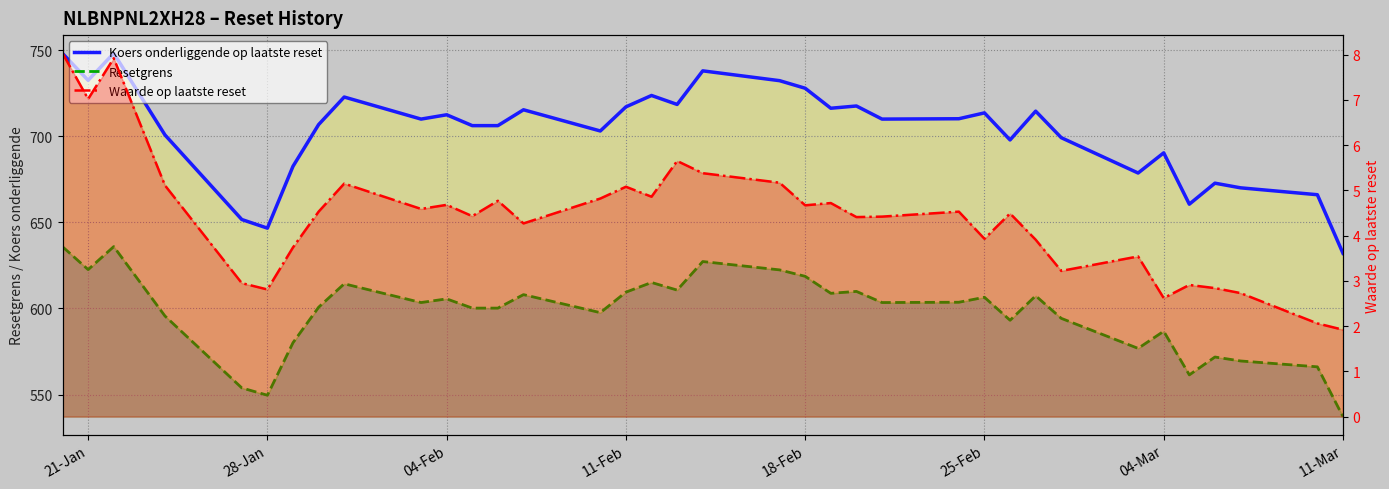

Reading left to right, extract all data points from this chart.

Koers onderliggende op laatste reset: 748.0	732.4	748.1	700.7	651.6	646.6	682.5	706.7	722.7	709.9	712.4	706.1	706.1	715.3	703.0	717.0	723.6	718.4	737.9	732.2	727.8	716.2	717.5	709.9	710.1	713.5	697.8	714.5	699.1	678.6	690.3	660.5	672.7	670.0	666.0	632.0
Resetgrens: 635.8	622.5	635.9	595.6	553.9	549.6	580.1	600.7	614.3	603.4	605.5	600.2	600.2	608.0	597.5	609.5	615.1	610.6	627.2	622.4	618.6	608.8	609.9	603.4	603.6	606.5	593.1	607.3	594.2	576.8	586.8	561.4	571.8	569.5	566.1	537.2
Waarde op laatste reset: 8.0	7.0	7.9	5.1	3.0	2.8	3.7	4.5	5.2	4.6	4.7	4.4	4.8	4.3	4.8	5.1	4.9	5.7	5.4	5.2	4.7	4.7	4.4	4.4	4.5	3.9	4.5	3.9	3.2	3.5	2.6	2.9	2.8	2.7	2.1	1.9